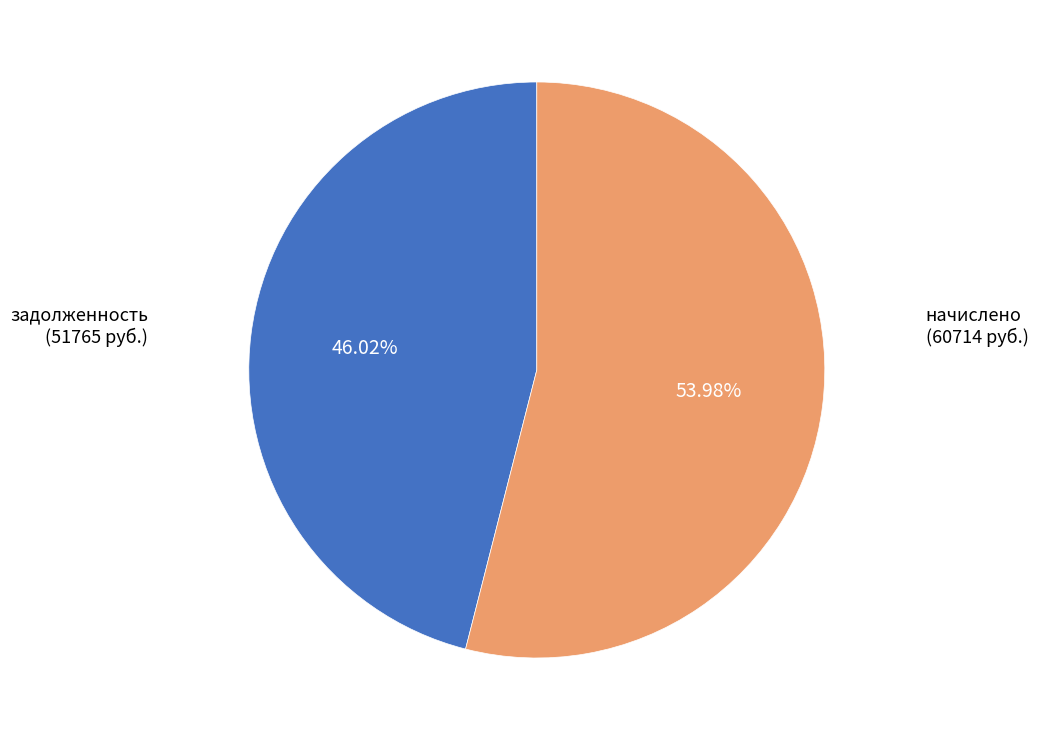

Is there a majority slice in this chart?

Yes